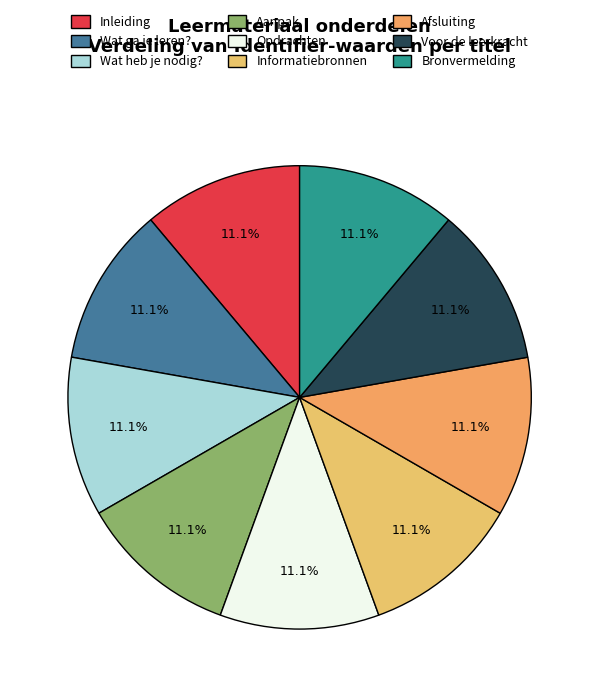

Which category has the biggest portion of the pie?

Bronvermelding